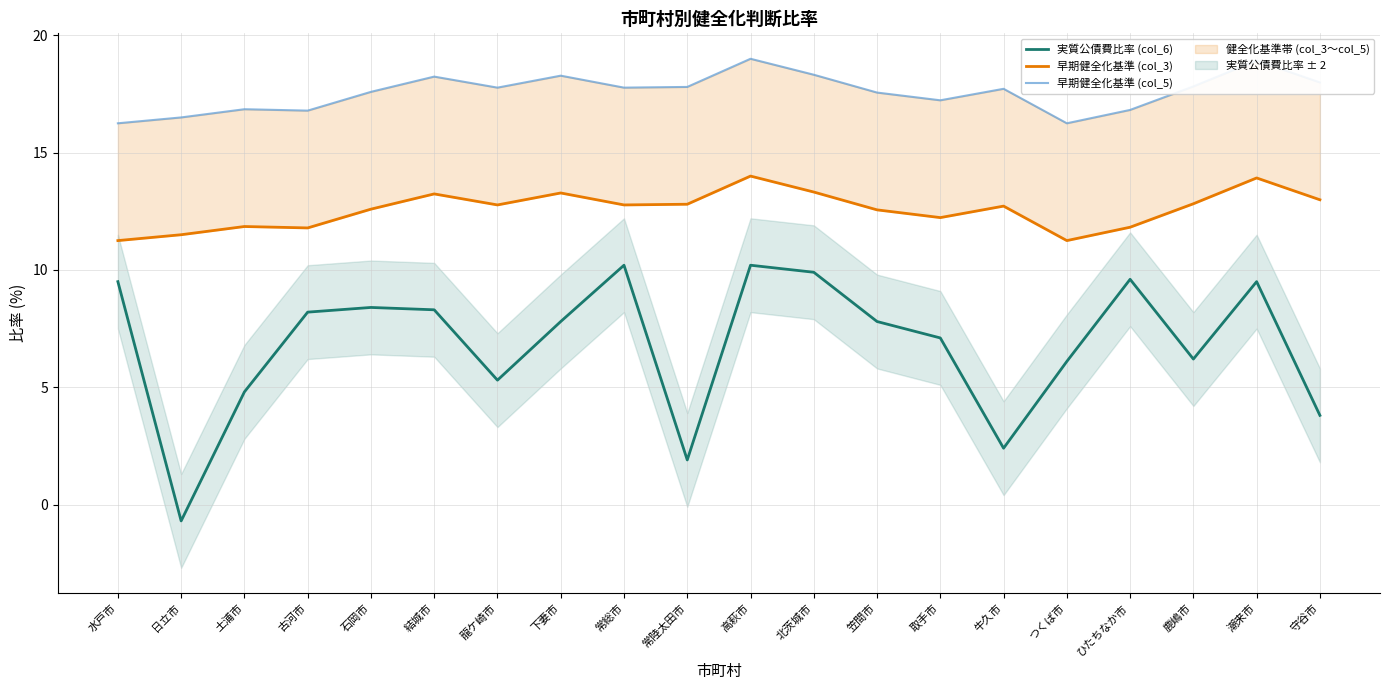

How many interior local peaks does the 早期健全化基準 (col_3) series have?

6